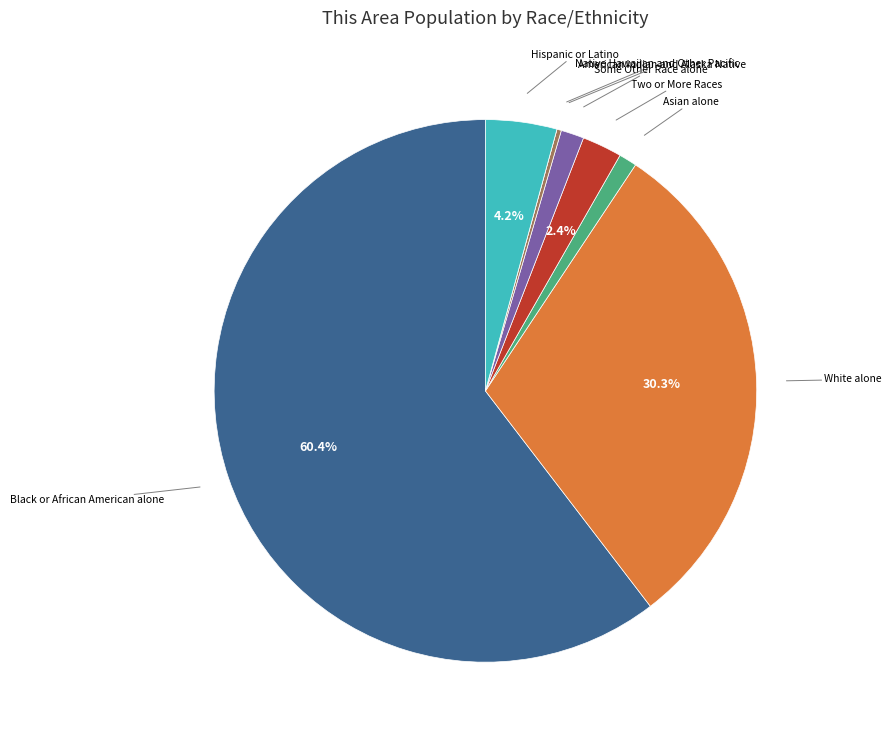

What is the largest slice in the pie chart?

Black or African American alone